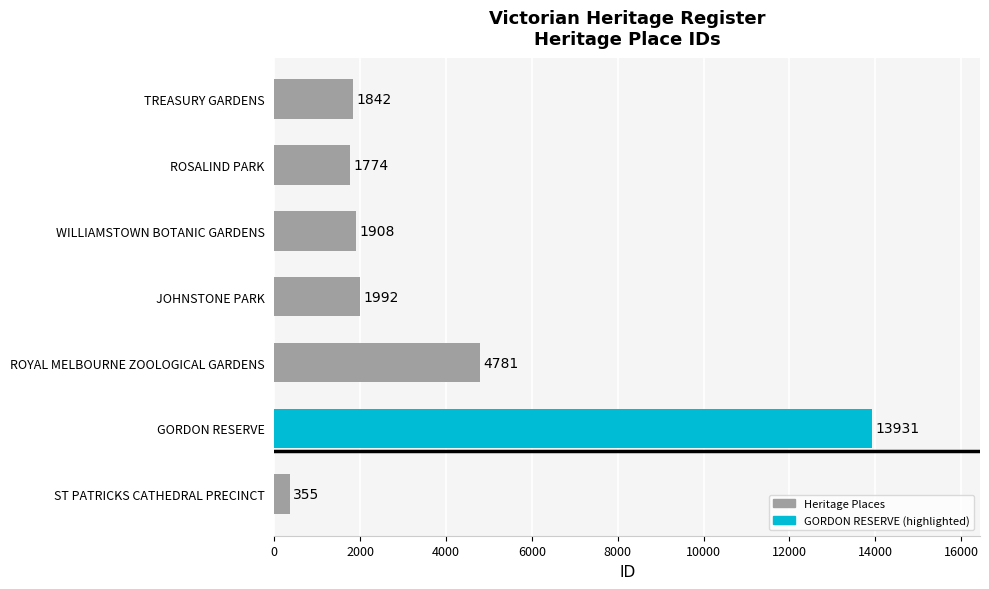

How many bars are there in total?

7